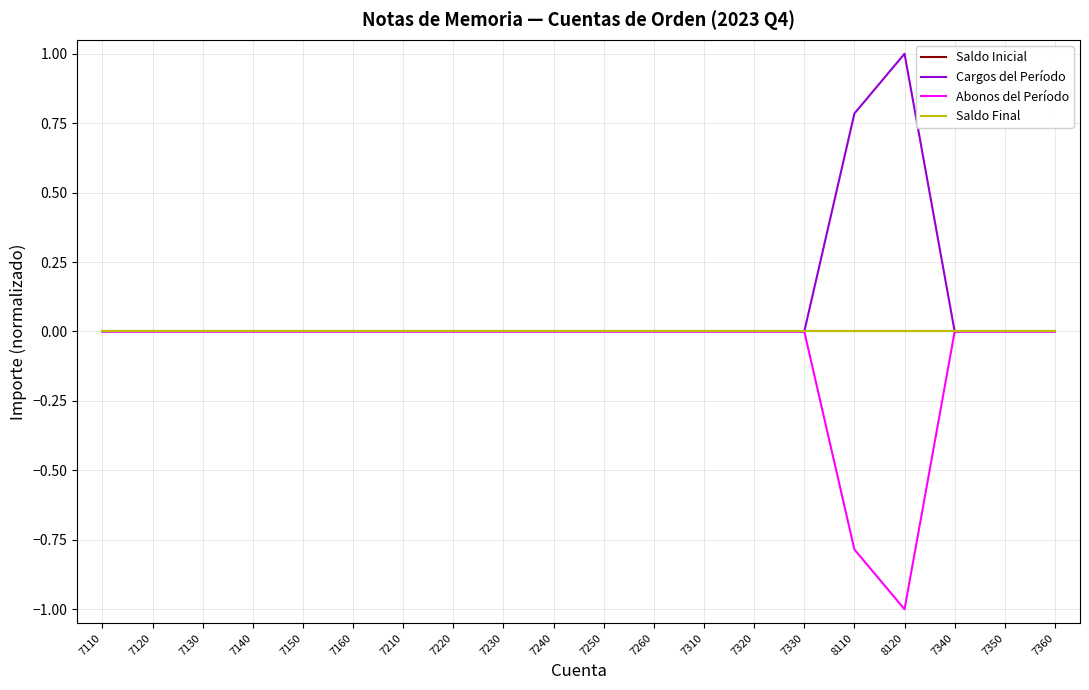

Does the chart display data point markers on the line(s)?

No